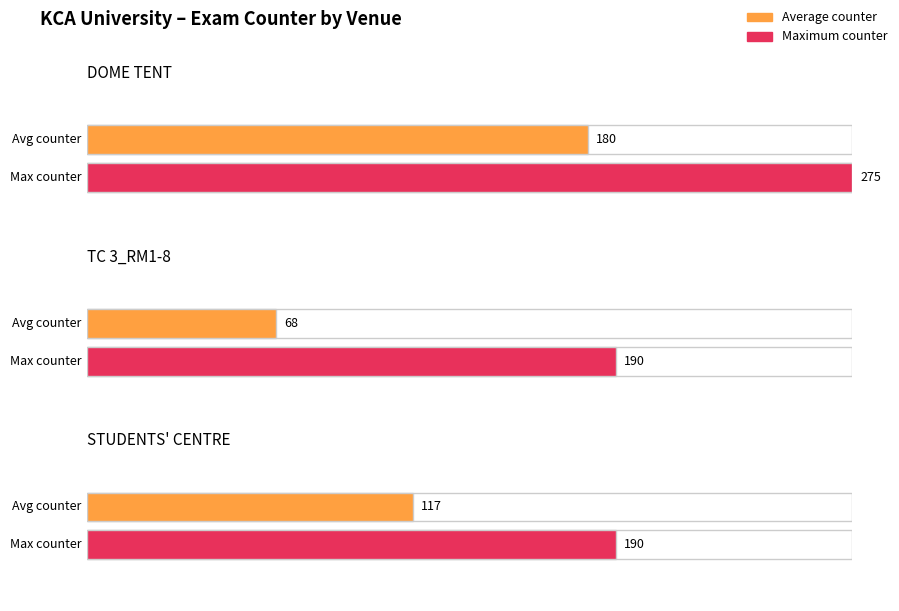

Is it true that the value at BSD 2101 is 66?

False